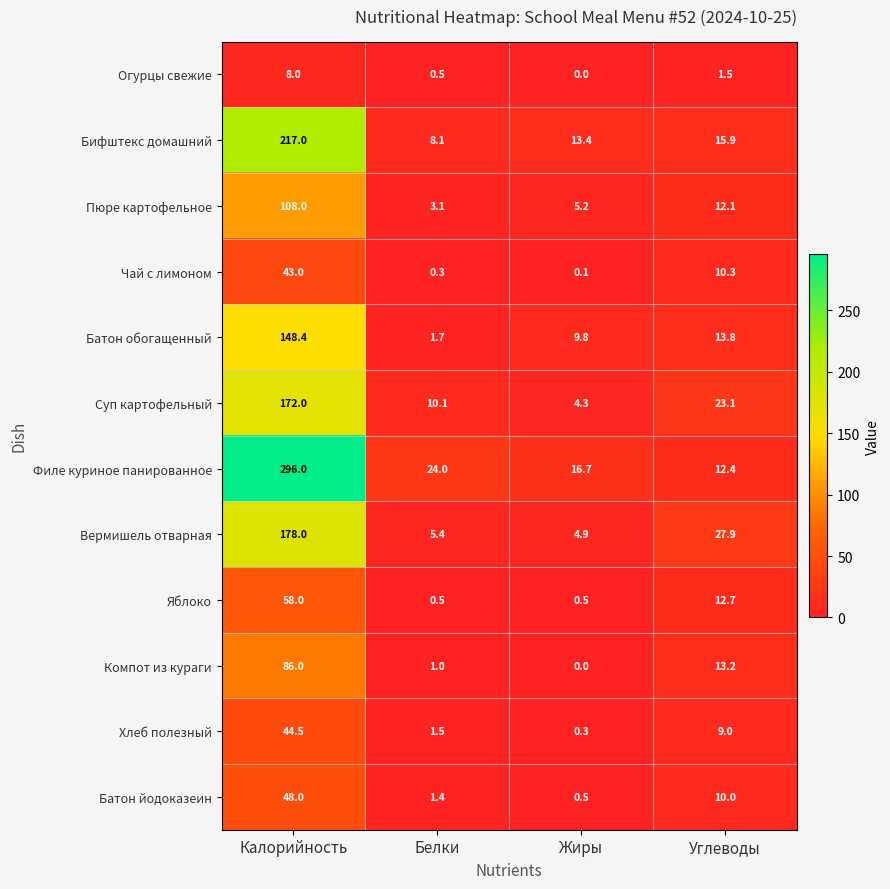

True or false: Компот из кураги has a value of 42.9 at Калорийность.

False